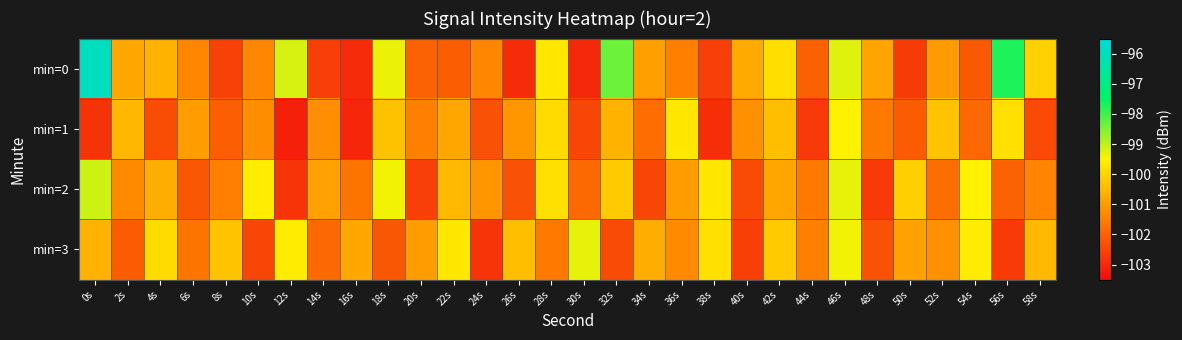

What is the difference between the highest and lowest values at 32s?

4.0